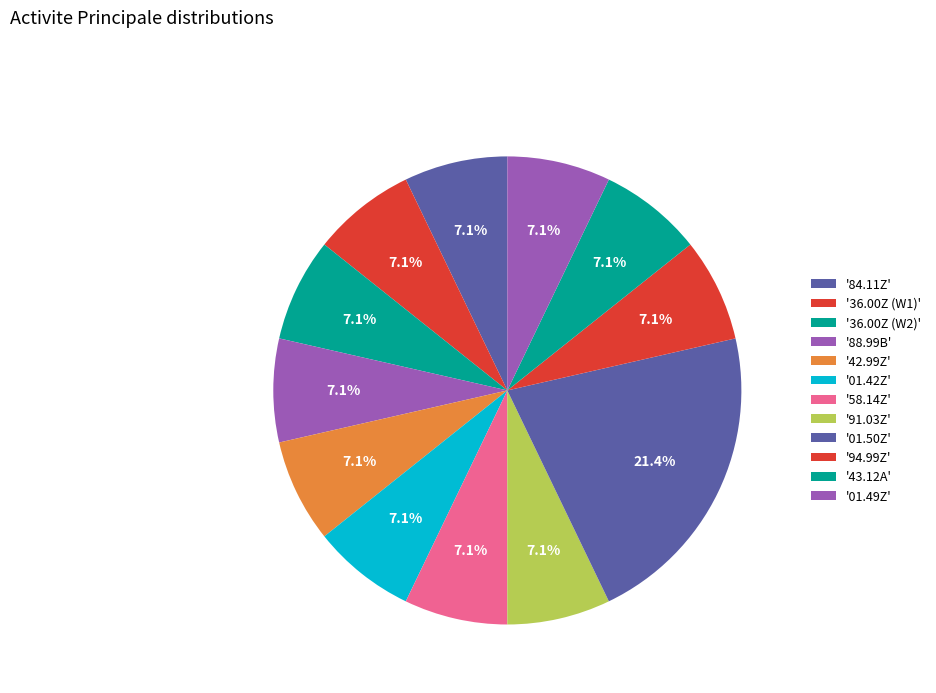

How many segments does this pie chart have?

12